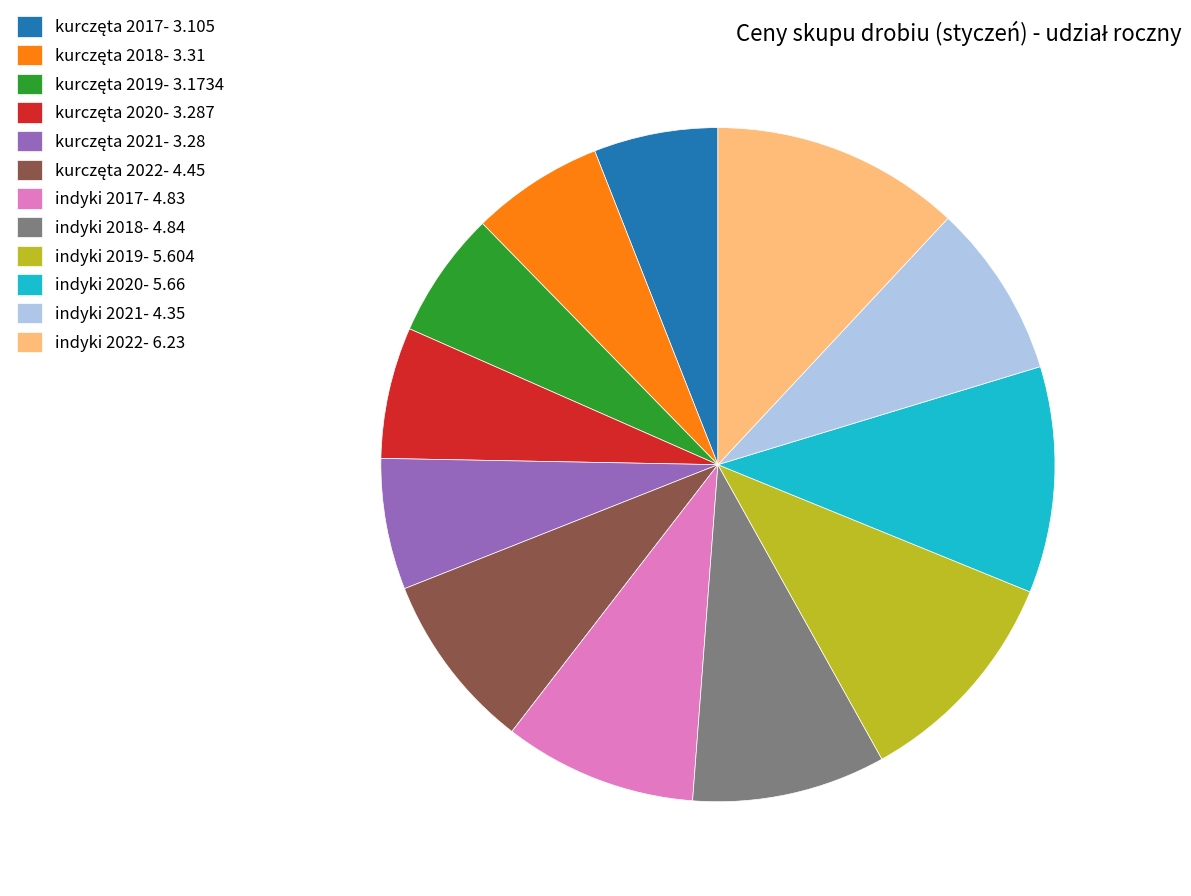

Is indyki 2021- 4.35 the majority of the pie?

No